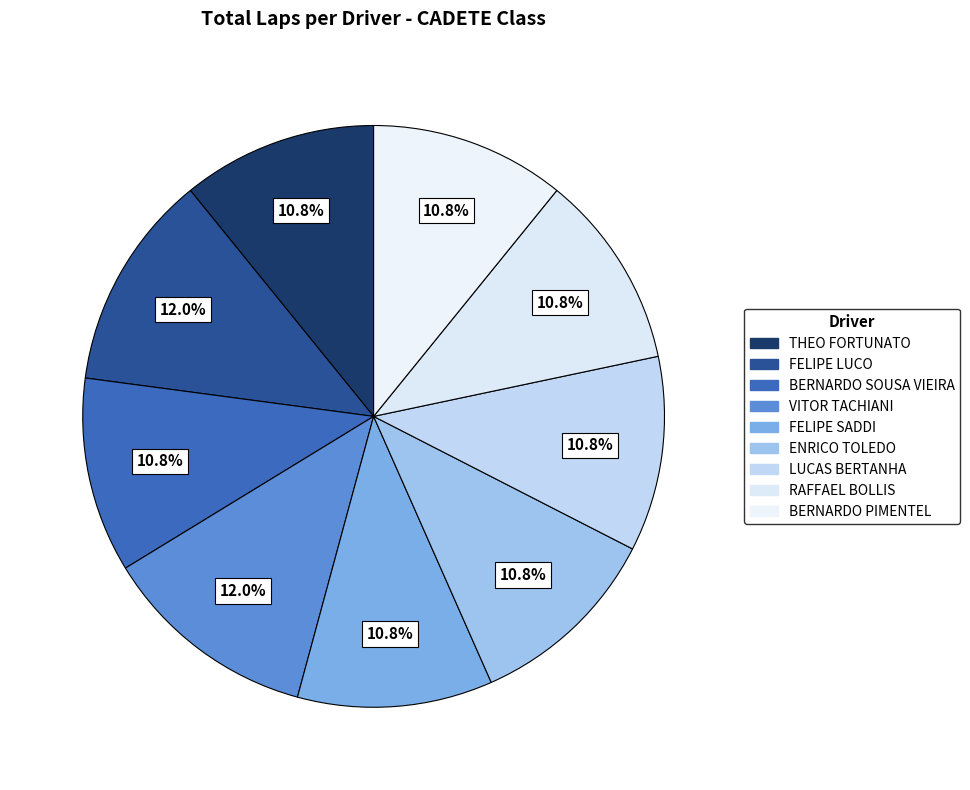

Approximately how many times larger is the value at BERNARDO SOUSA VIEIRA compared to RAFFAEL BOLLIS?

1.0